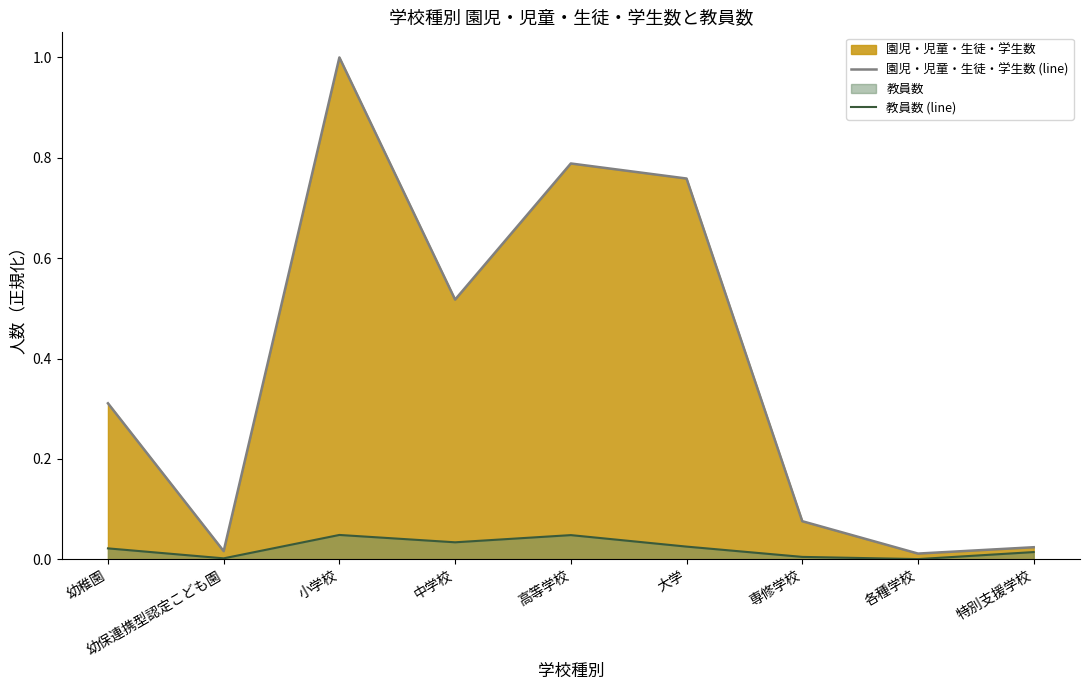

How many lines are shown in the chart?

2